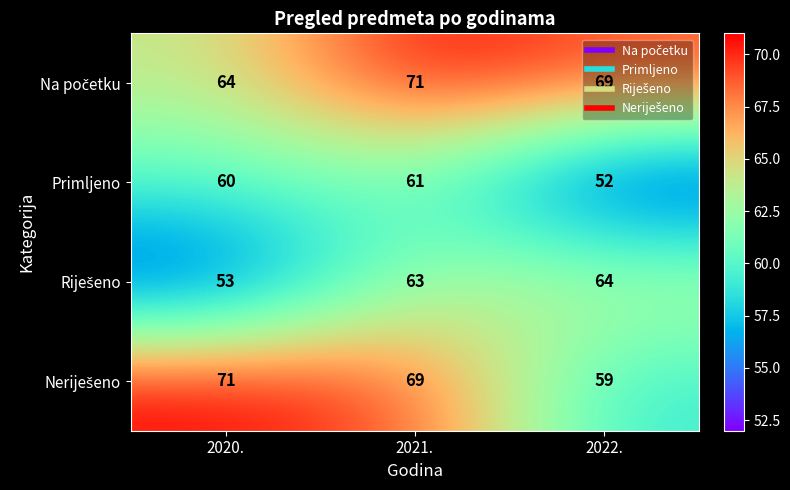

What is the difference between the Primljeno values at 2022. and 2020.?

8